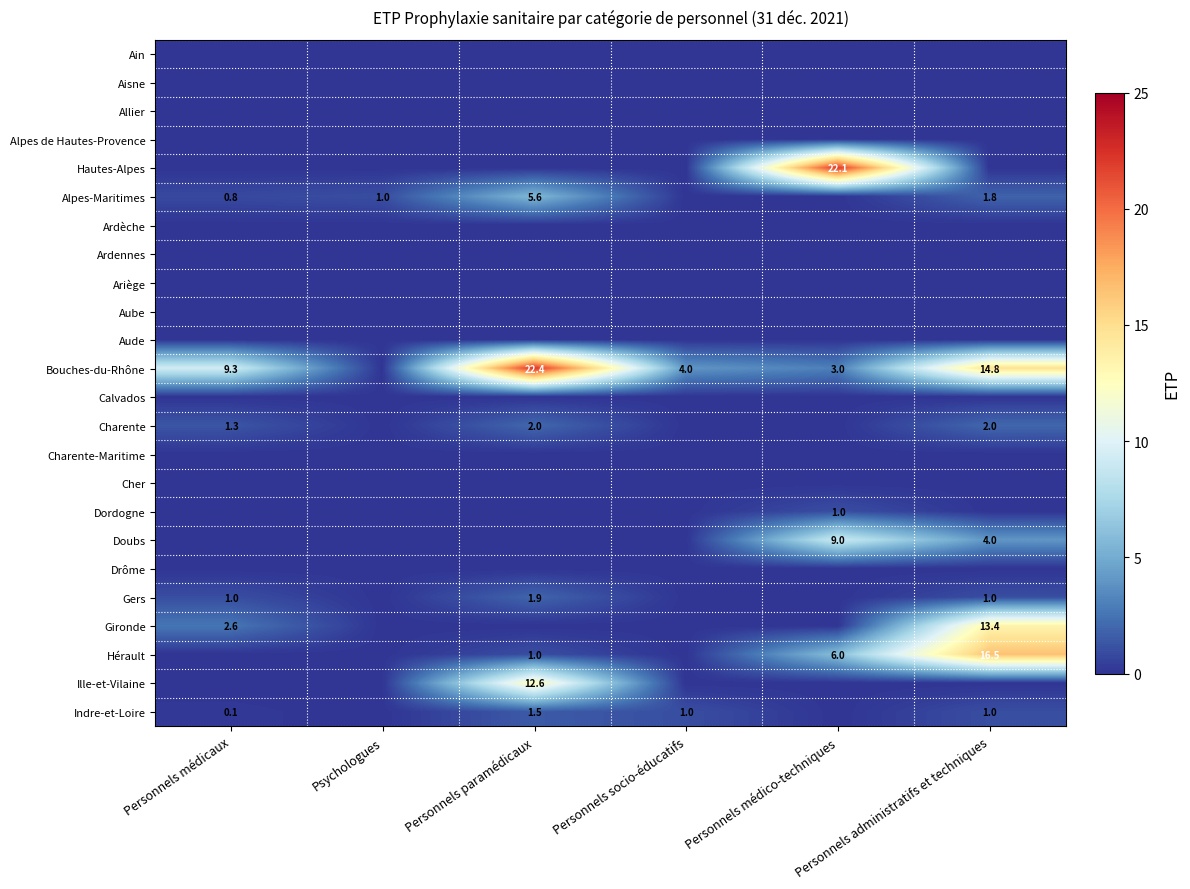

What is the total value across all series at Personnels paramédicaux?

47.0